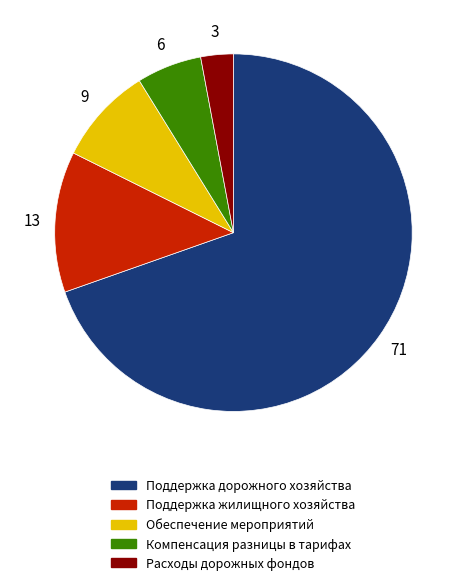

Between Поддержка дорожного хозяйства and Компенсация разницы в тарифах, which is larger?

Поддержка дорожного хозяйства